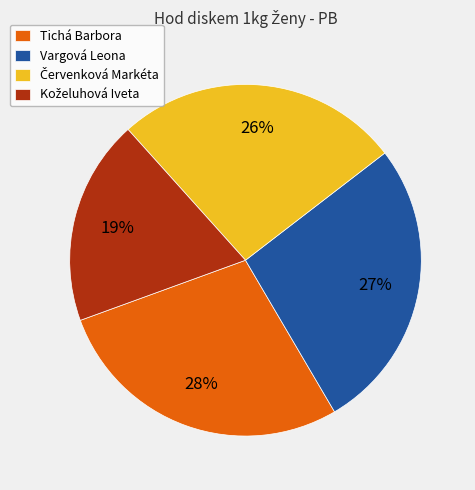

Is Vargová Leona the majority of the pie?

No